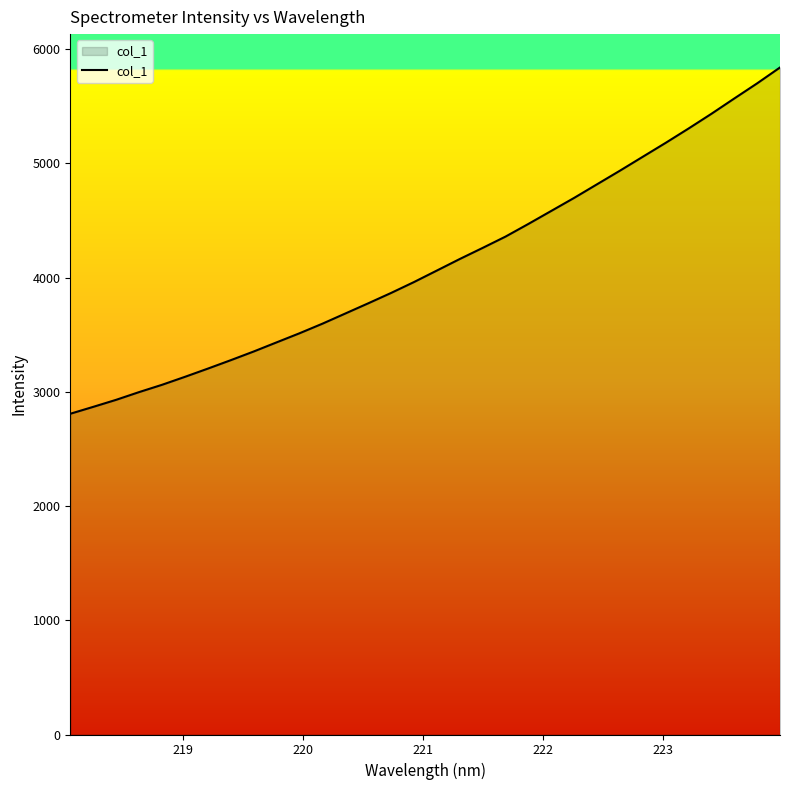

What is the maximum value shown in the chart?

5838.8